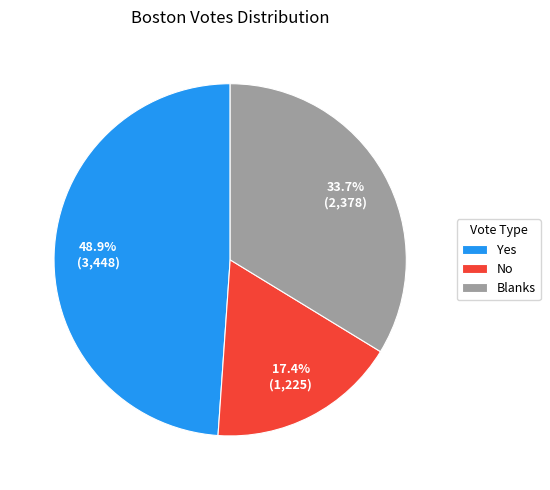

To the nearest percent, what portion does No represent?

17%